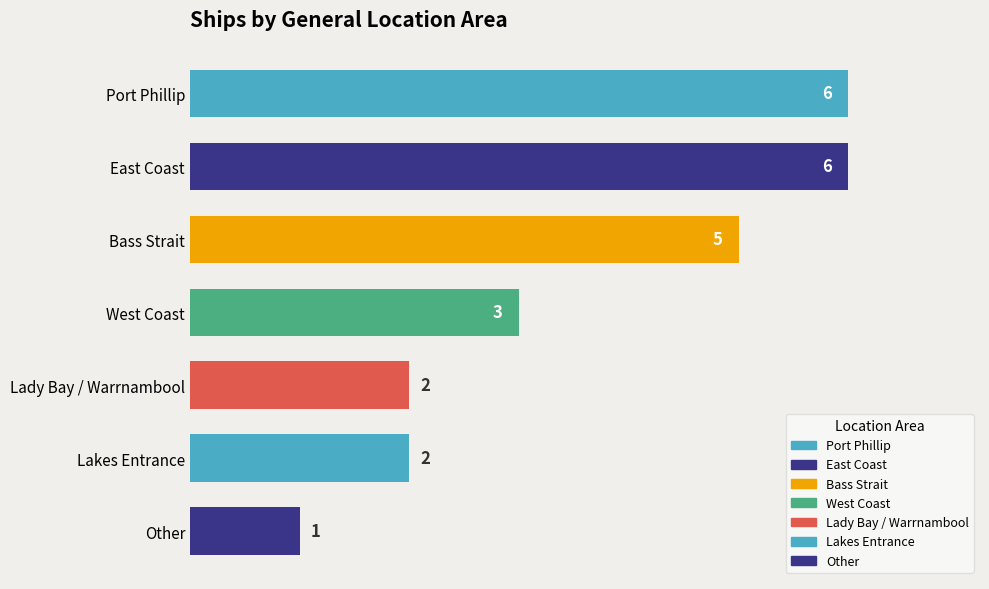

What is the difference between the second highest and minimum values?

5